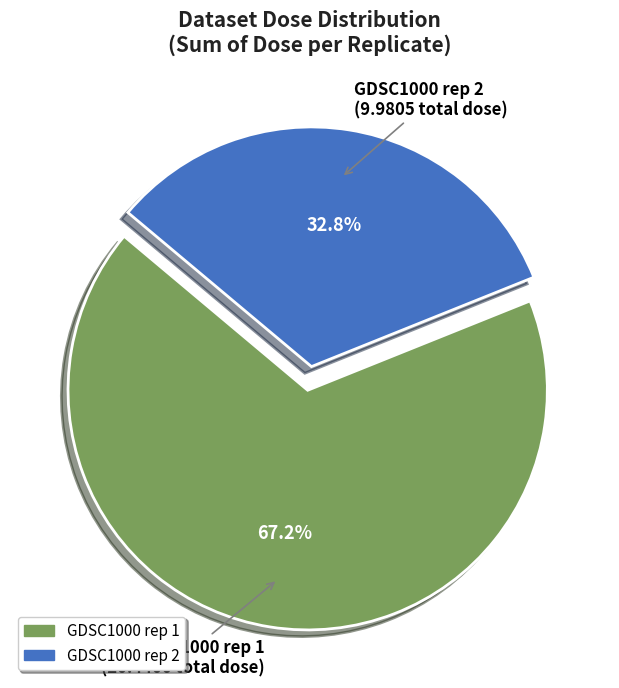

What is the total percentage of GDSC1000 rep 2 and GDSC1000 rep 1?

100.0%